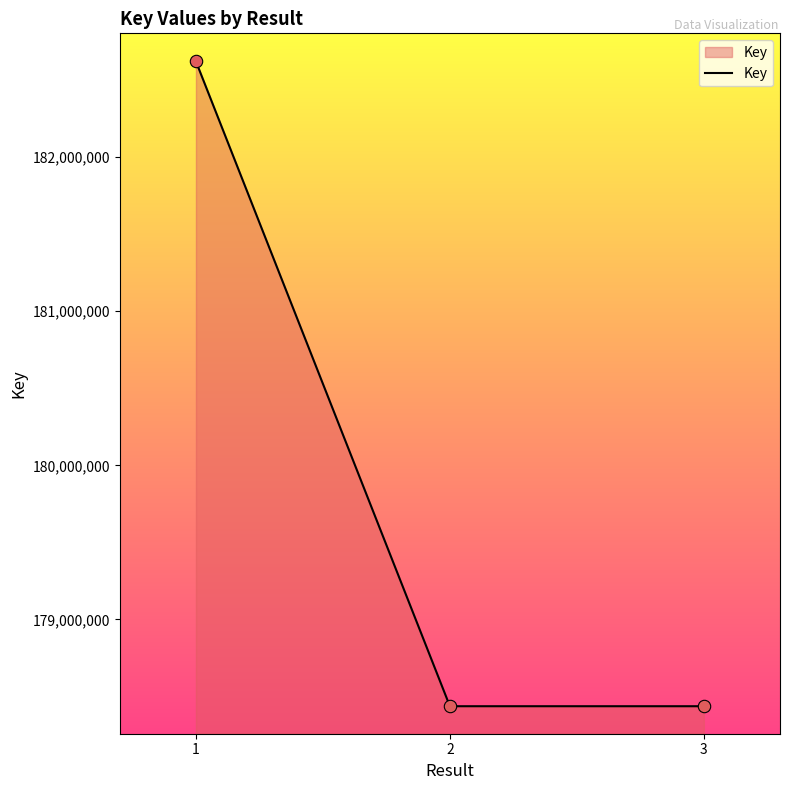

Between 2 and 1, which is larger?

1